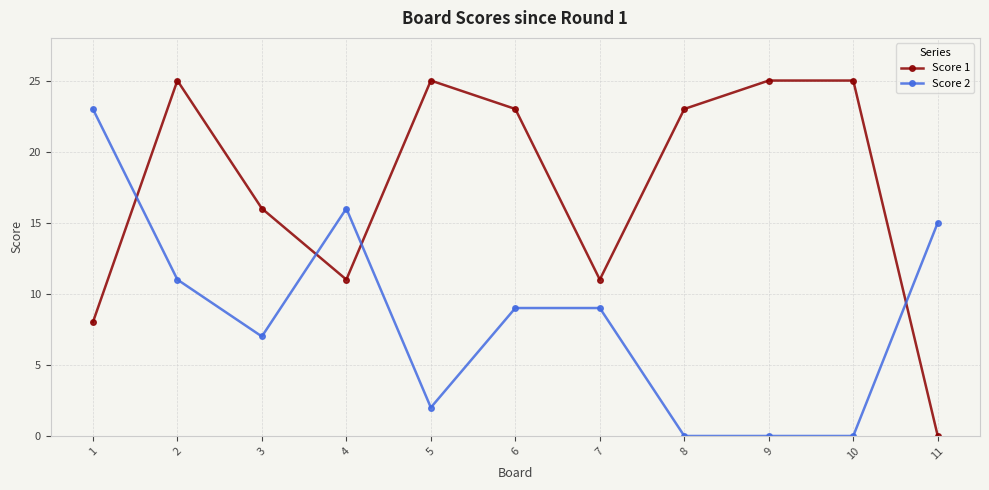

What is the highest value of the Score 1 series?

25